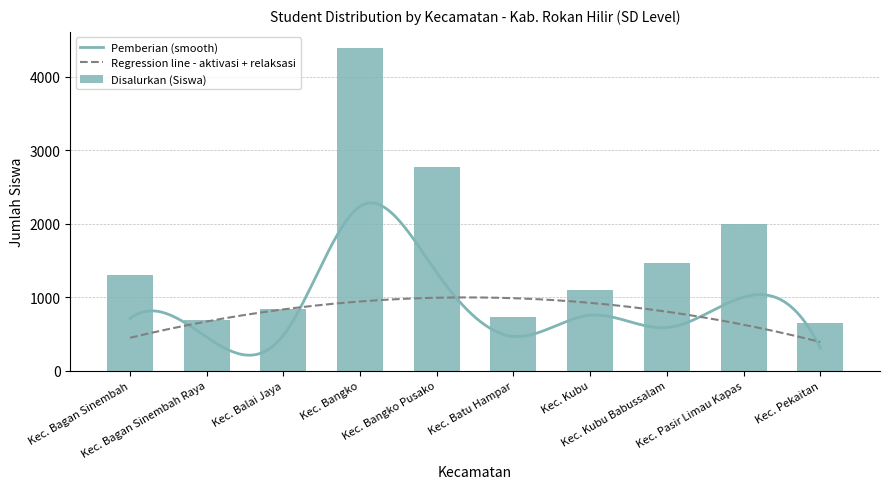

List the labels in order of Pemberian Dari Aktivasi Nominasi value, largest first.

Kec. Bangko, Kec. Bangko Pusako, Kec. Pasir Limau Kapas, Kec. Kubu, Kec. Balai Jaya, Kec. Bagan Sinembah, Kec. Kubu Babussalam, Kec. Pekaitan, Kec. Bagan Sinembah Raya, Kec. Batu Hampar